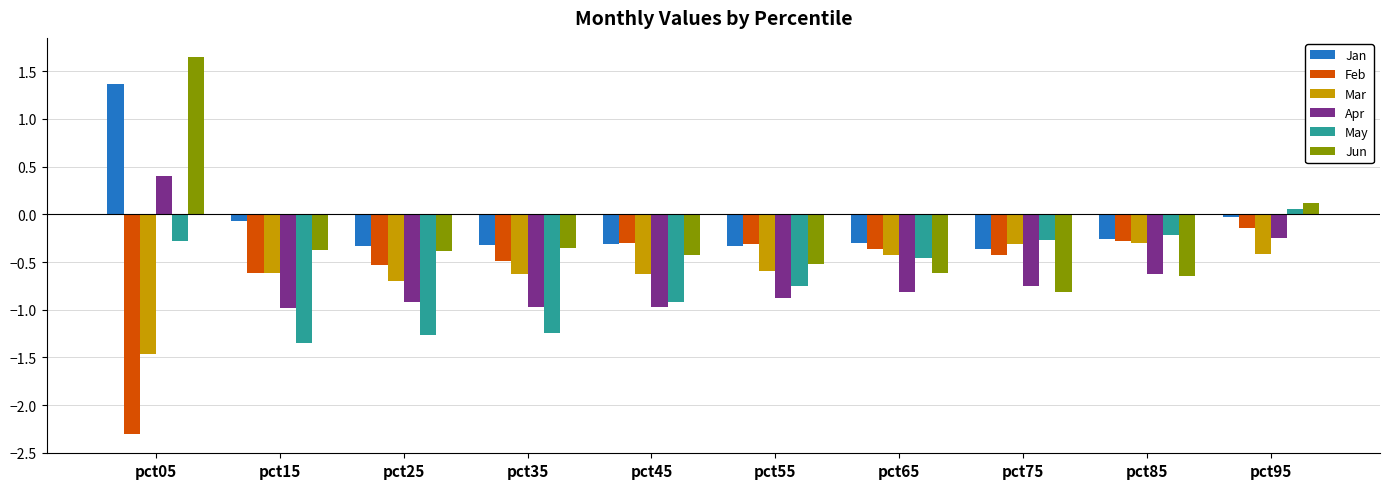

The Jun series shows -0.7 at pct45. True or false?

False